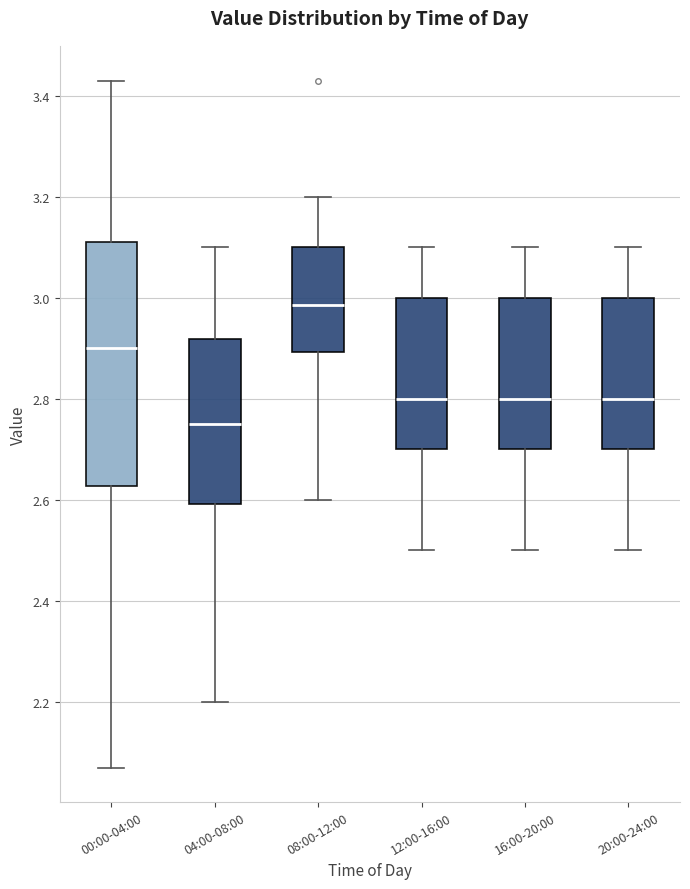

Which box has the lowest median line?

04:00-08:00